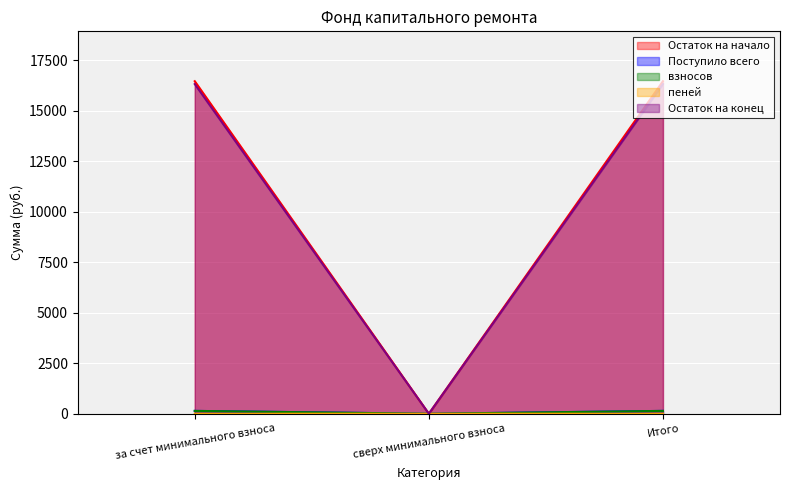

At which label does Остаток на конец first exceed 16326?

за счет минимального взноса